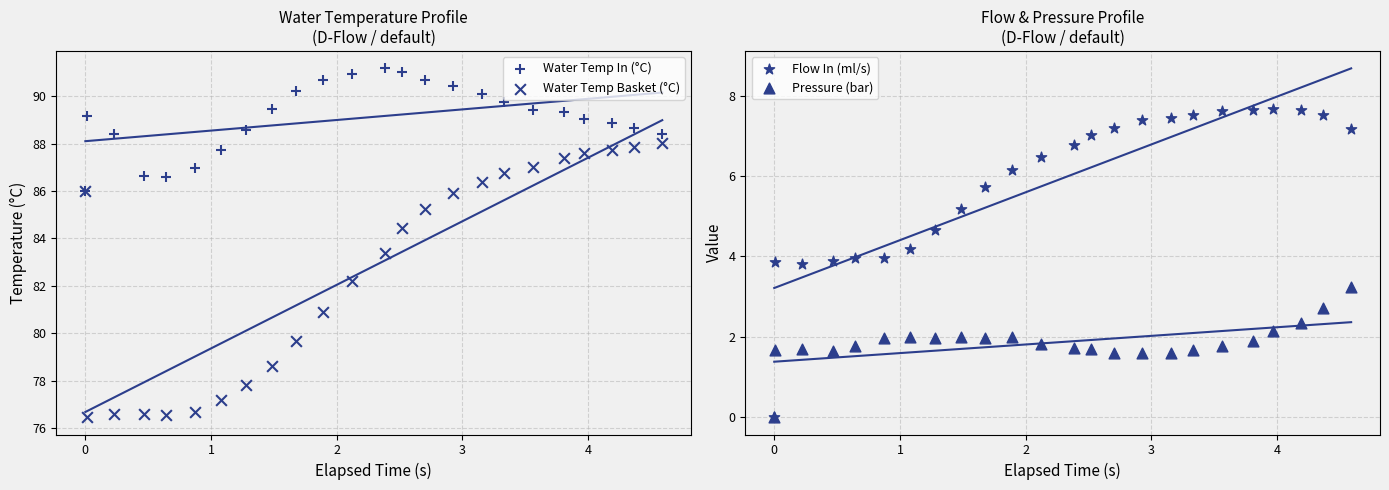

What are all the series names shown in the legend?

Water Temp In (°C), Water Temp Basket (°C), Flow In (ml/s), Pressure (bar)